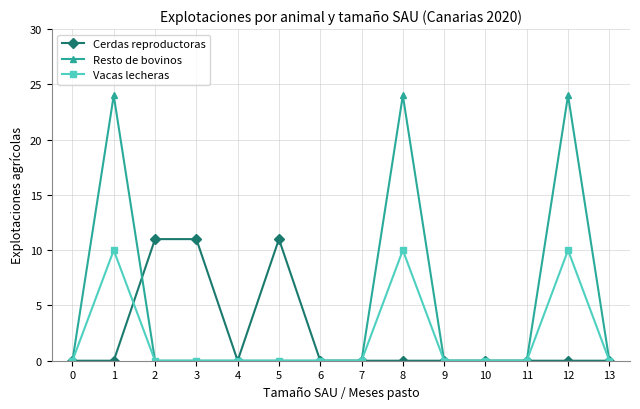

What is the sum of all Vacas lecheras values?

30